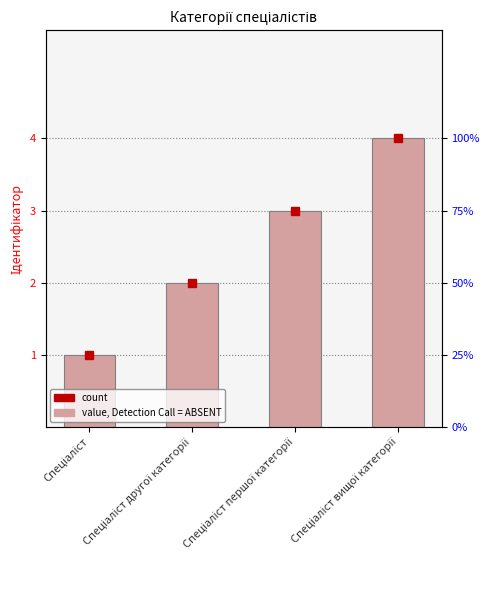

Which has a higher value, Спеціаліст or Спеціаліст другої категорії?

Спеціаліст другої категорії